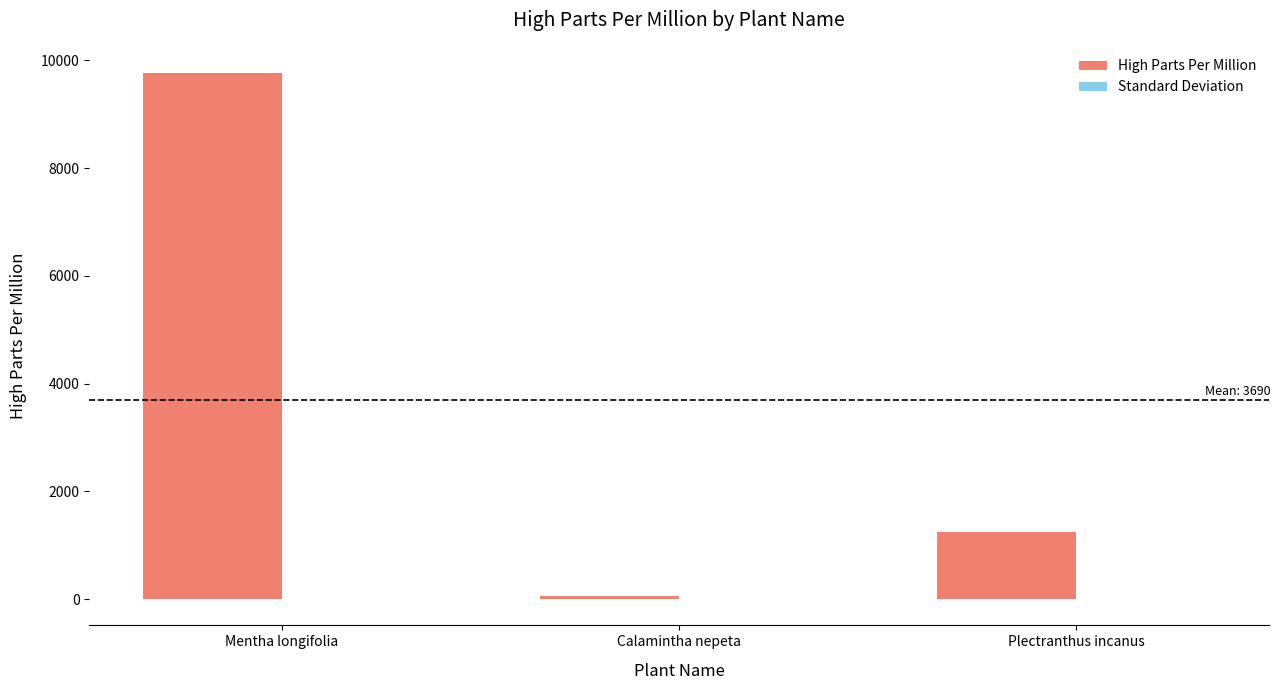

What is the total value across all series at Plectranthus incanus?

1249.4